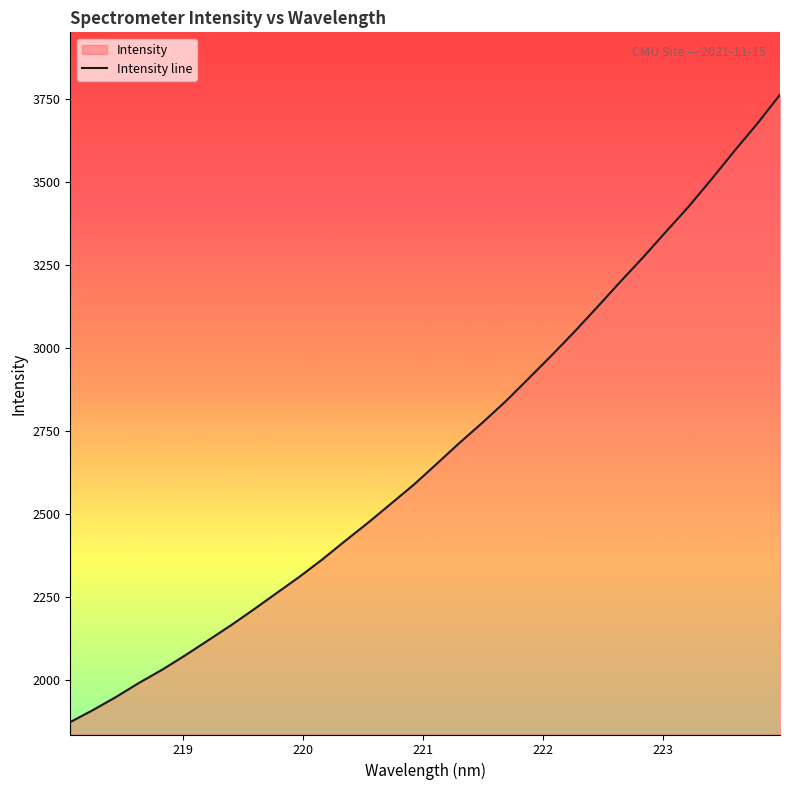

How many lines are shown in the chart?

1